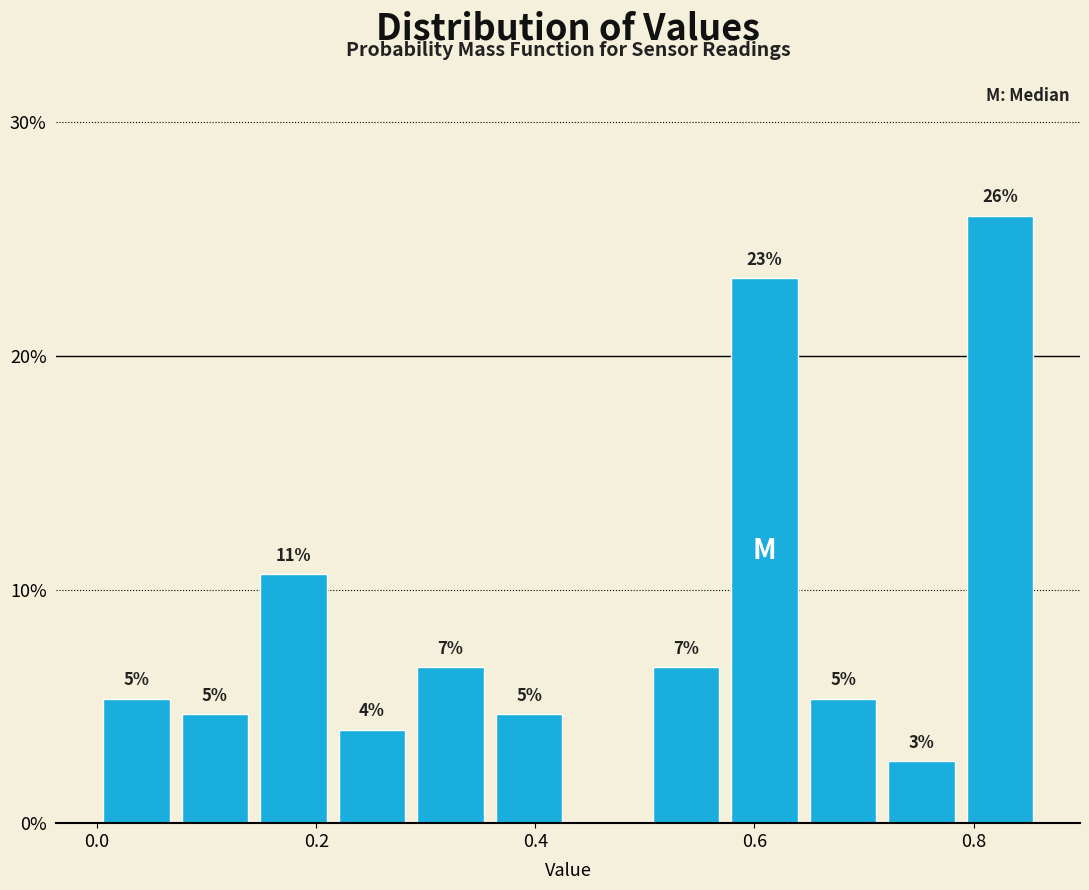

Around what value on the x-axis is the tallest bar? Give the approximate position of its centre, as read against the axis.

0.82